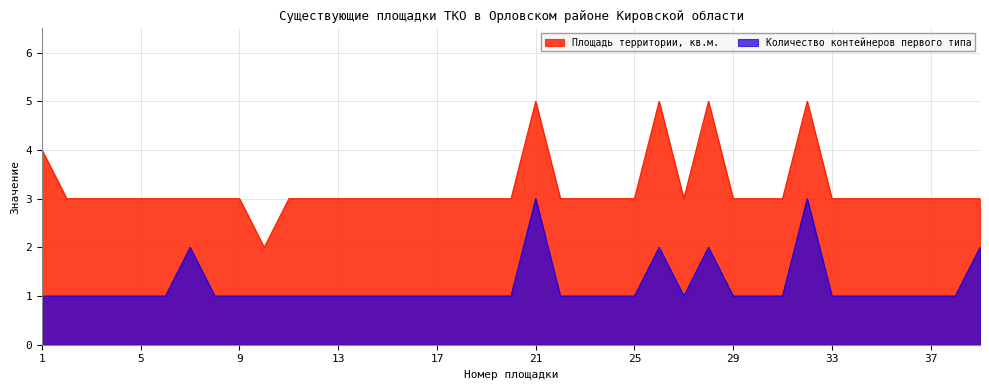

What is the highest value of the Площадь территории, кв.м. series?

5